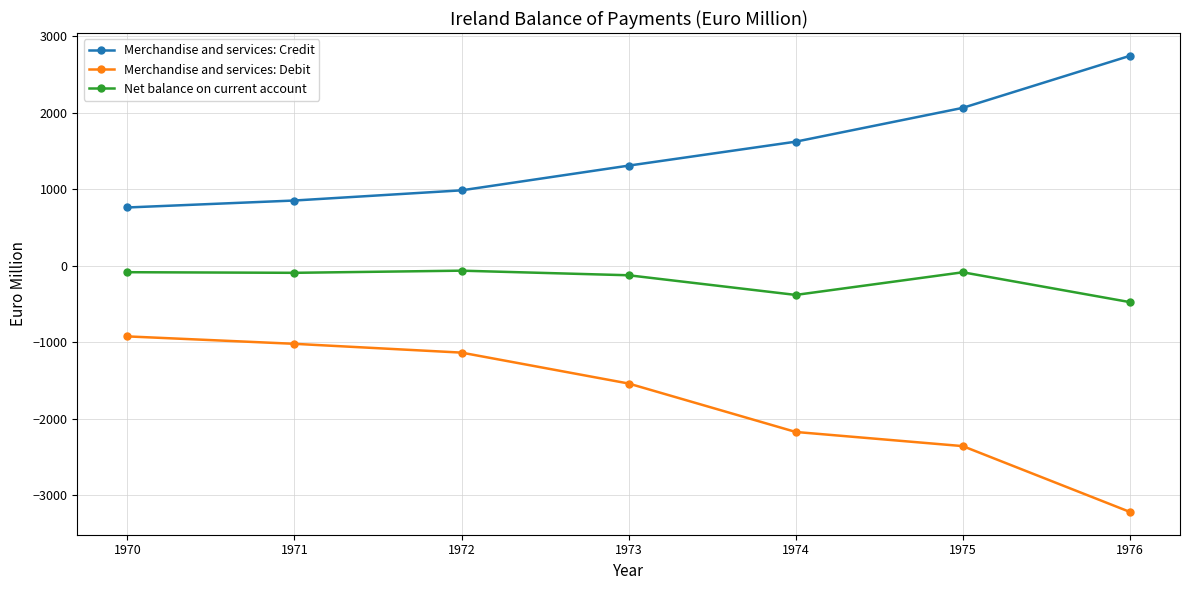

What is the difference between the highest and lowest values at 1976?

5961